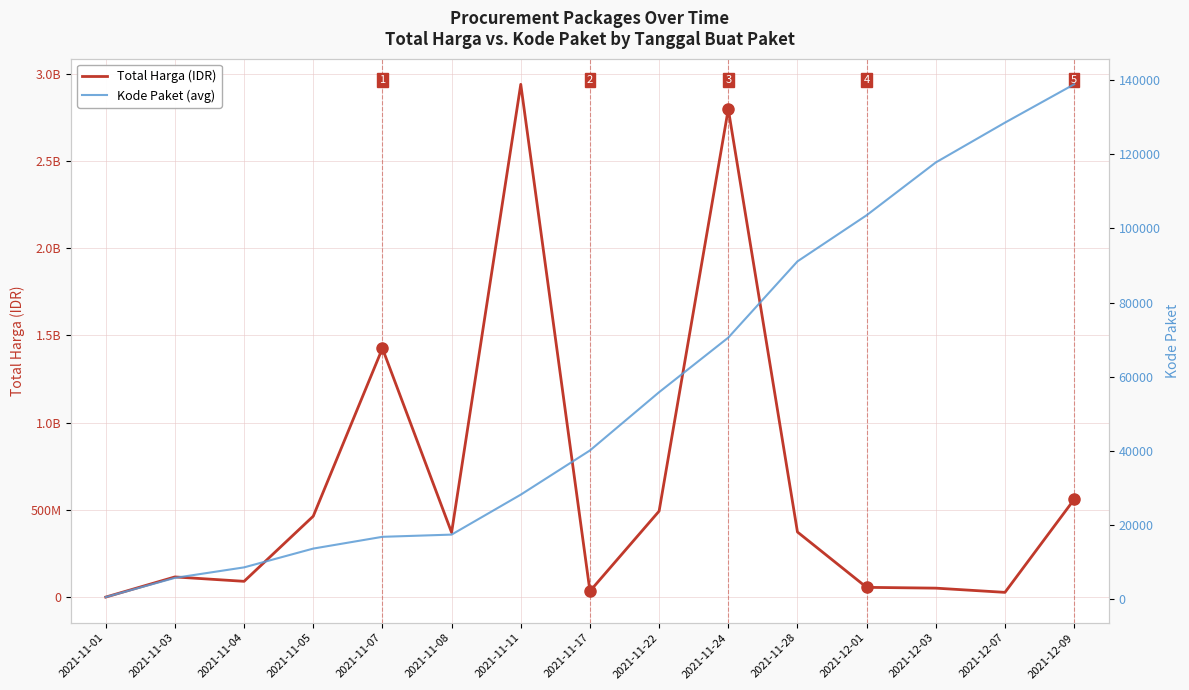

True or false: Kode Paket (avg) and Total Harga (IDR) intersect in this chart.

False